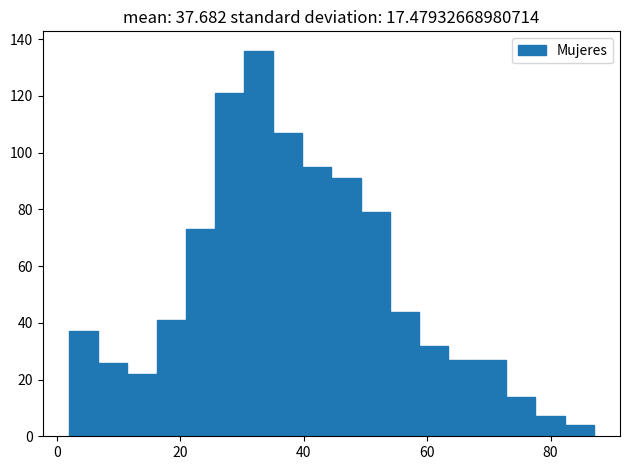

Around what value on the x-axis is the tallest bar? Give the approximate position of its centre, as read against the axis.

32